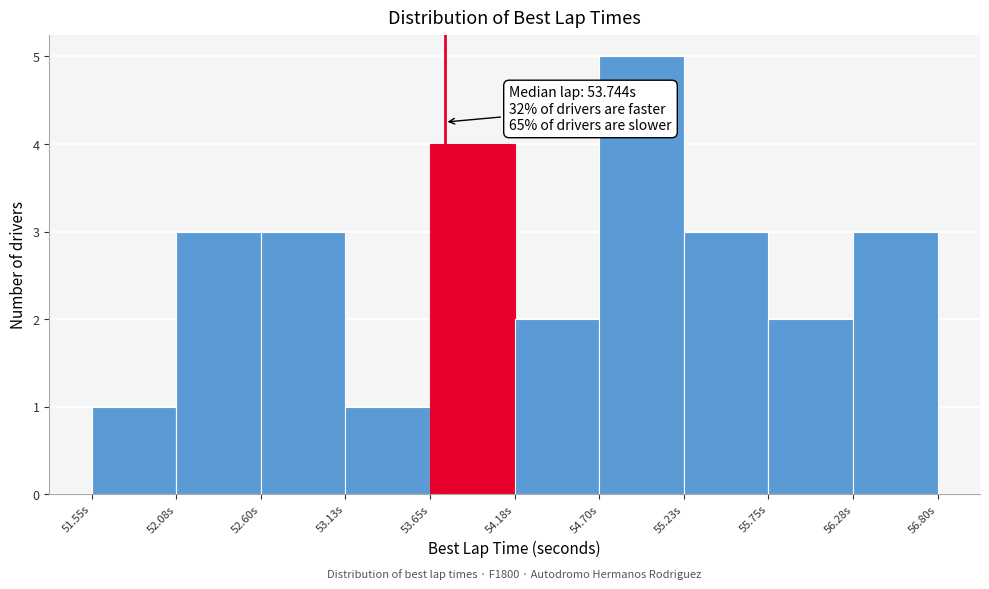

Over which range of the x-axis is the bar tallest?

54.7 to 55.2